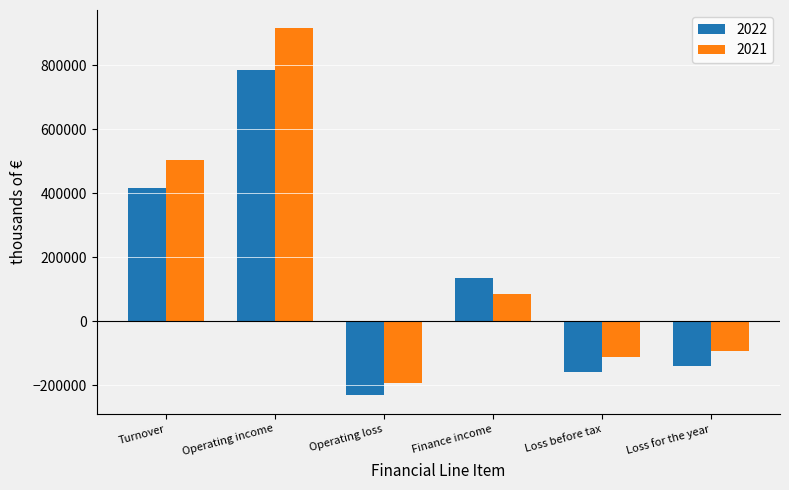

What is the difference between the maximum and minimum values in the 2021 series?

1107720